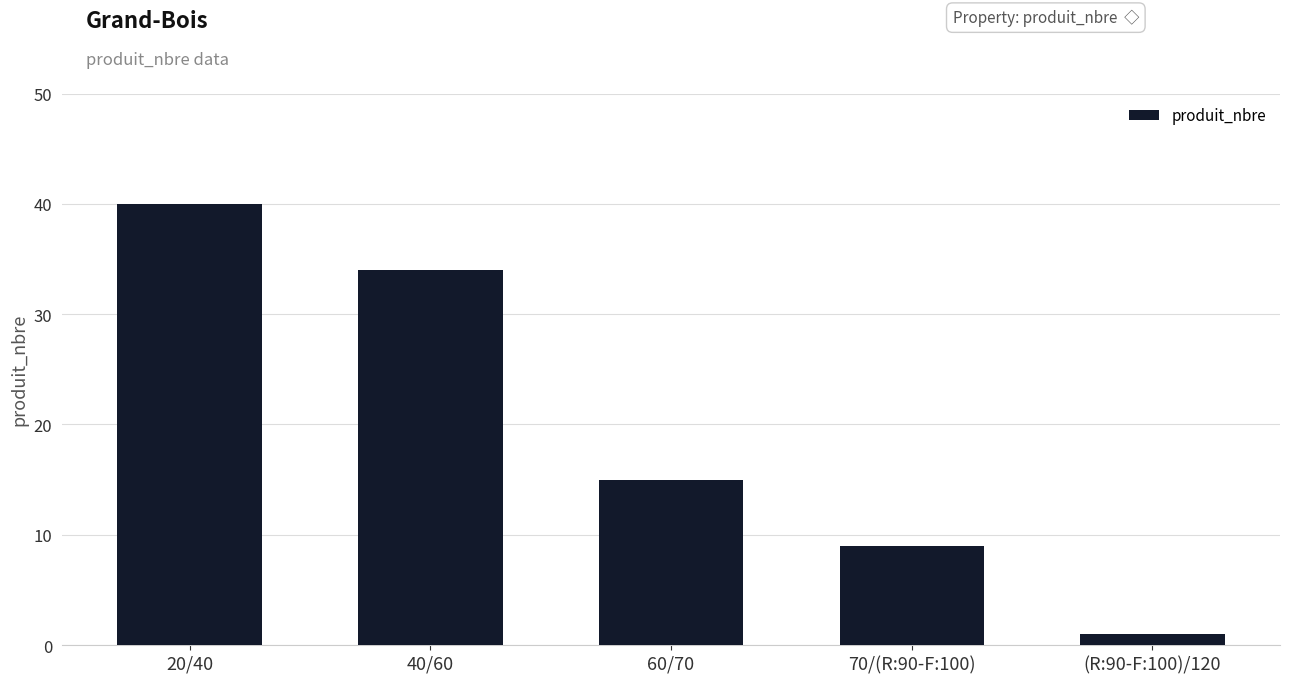

The value at 20/40 is 40. True or false?

True